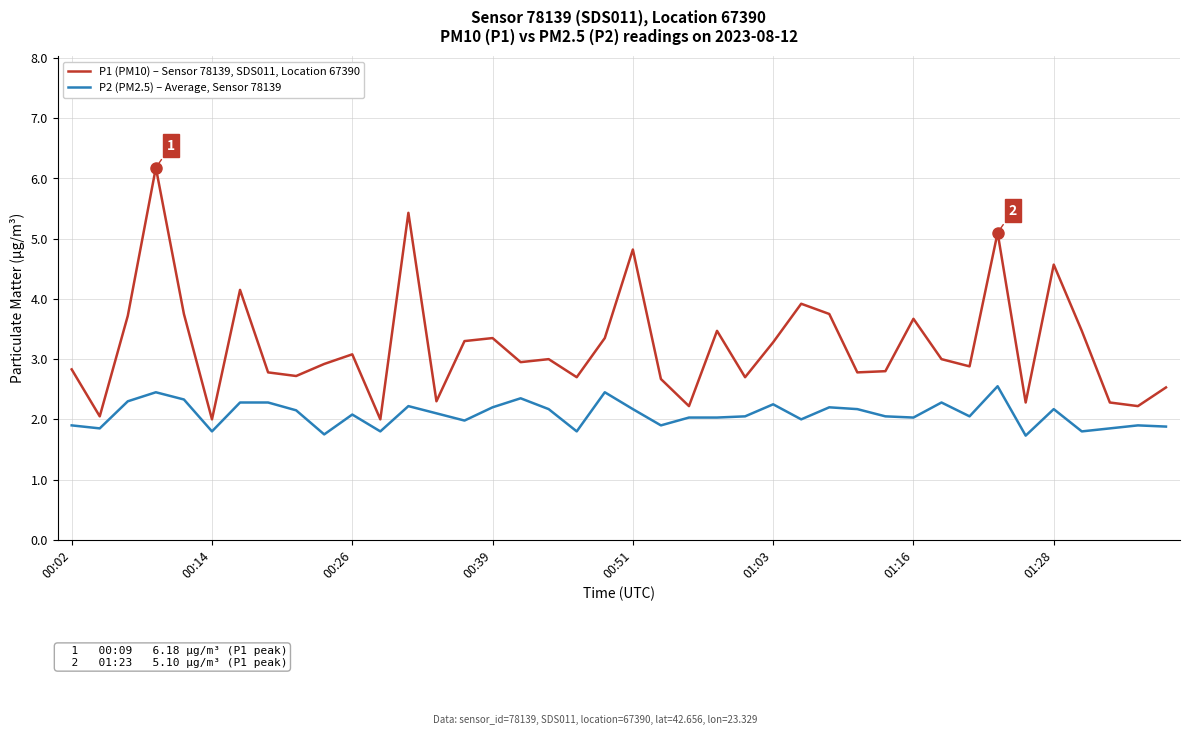

What is the greatest value displayed?

6.2